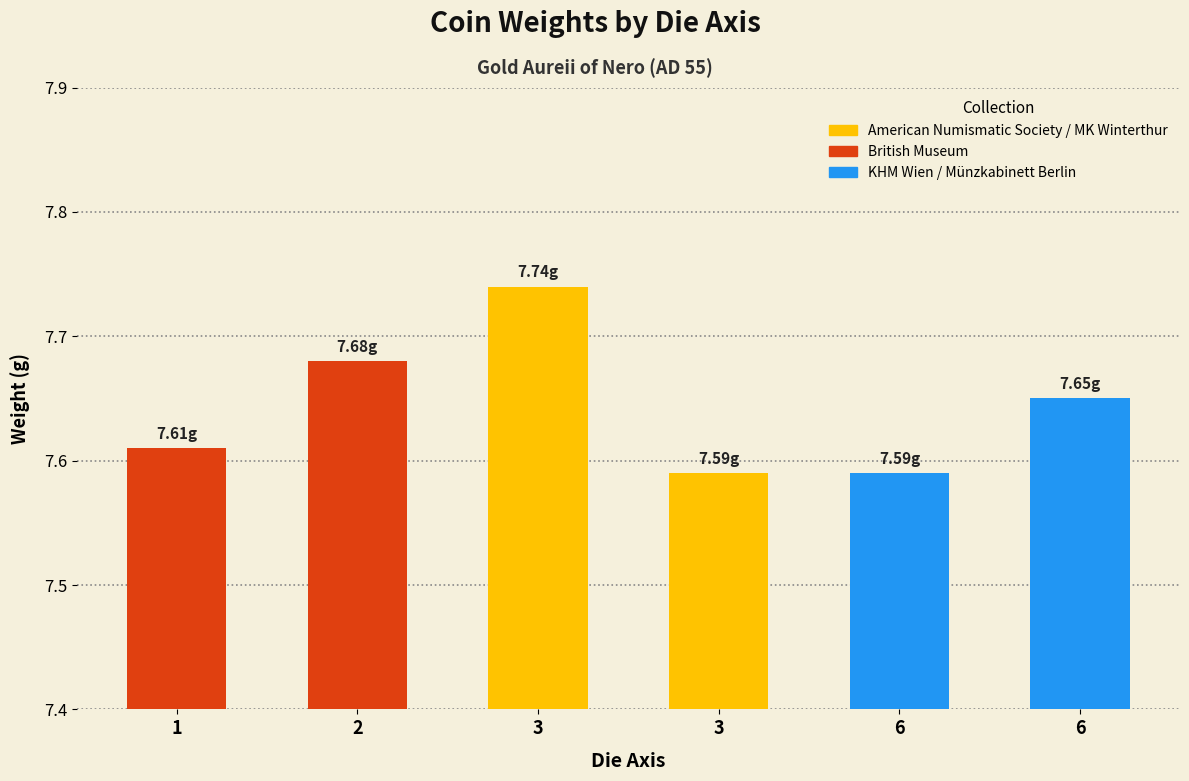

What position from the left is 1 (R.6511)?

1